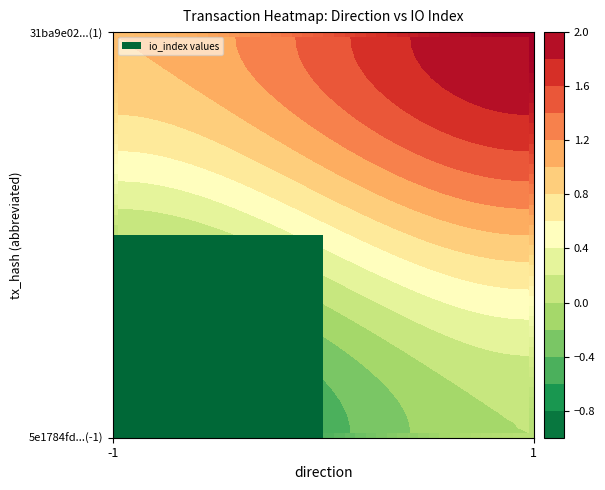

How many data points does each series have?

40